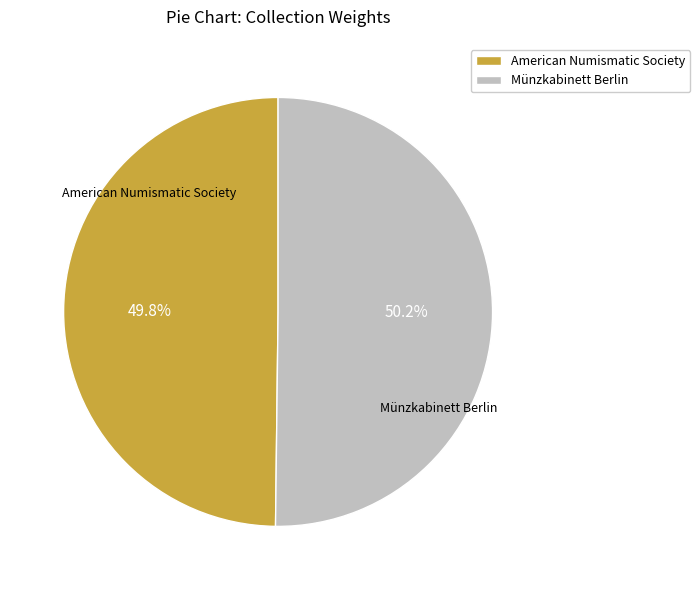

What is the ratio of the value at American Numismatic Society to the value at Münzkabinett Berlin?

1.0